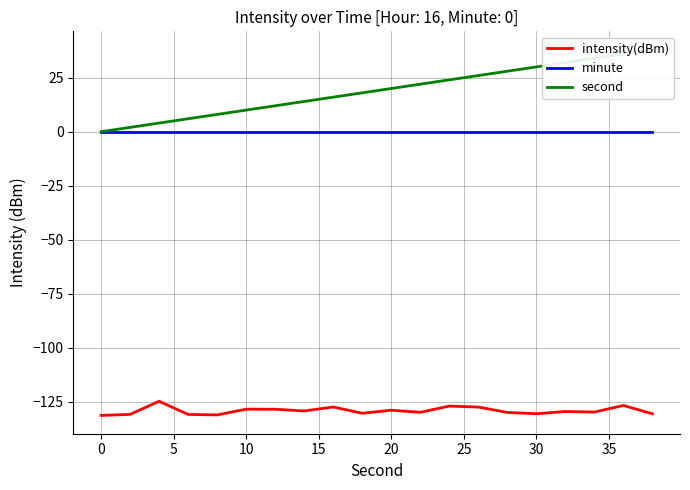

Which series has the largest total across all categories?

second